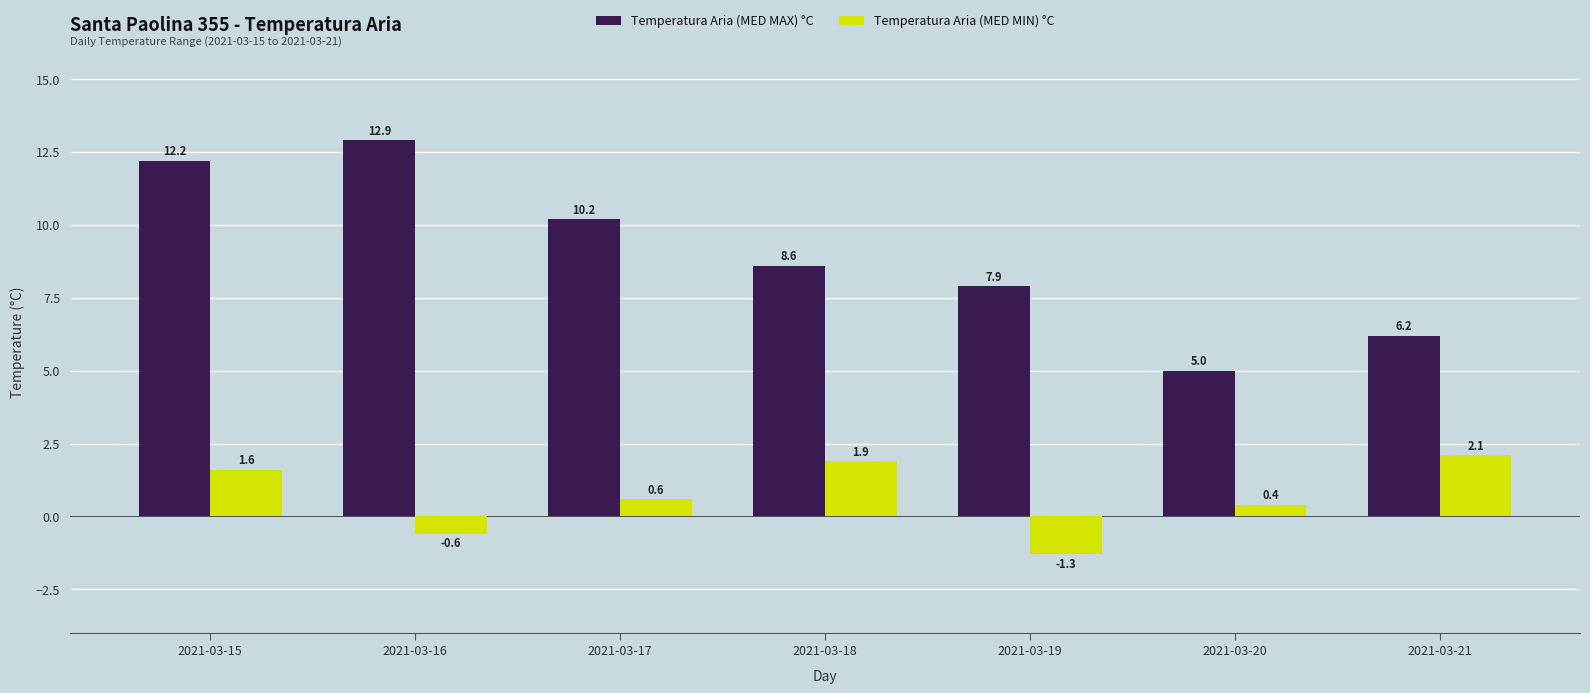

True or false: Temperatura Aria (MED MIN) °C has a value of 0.4 at 2021-03-20.

True